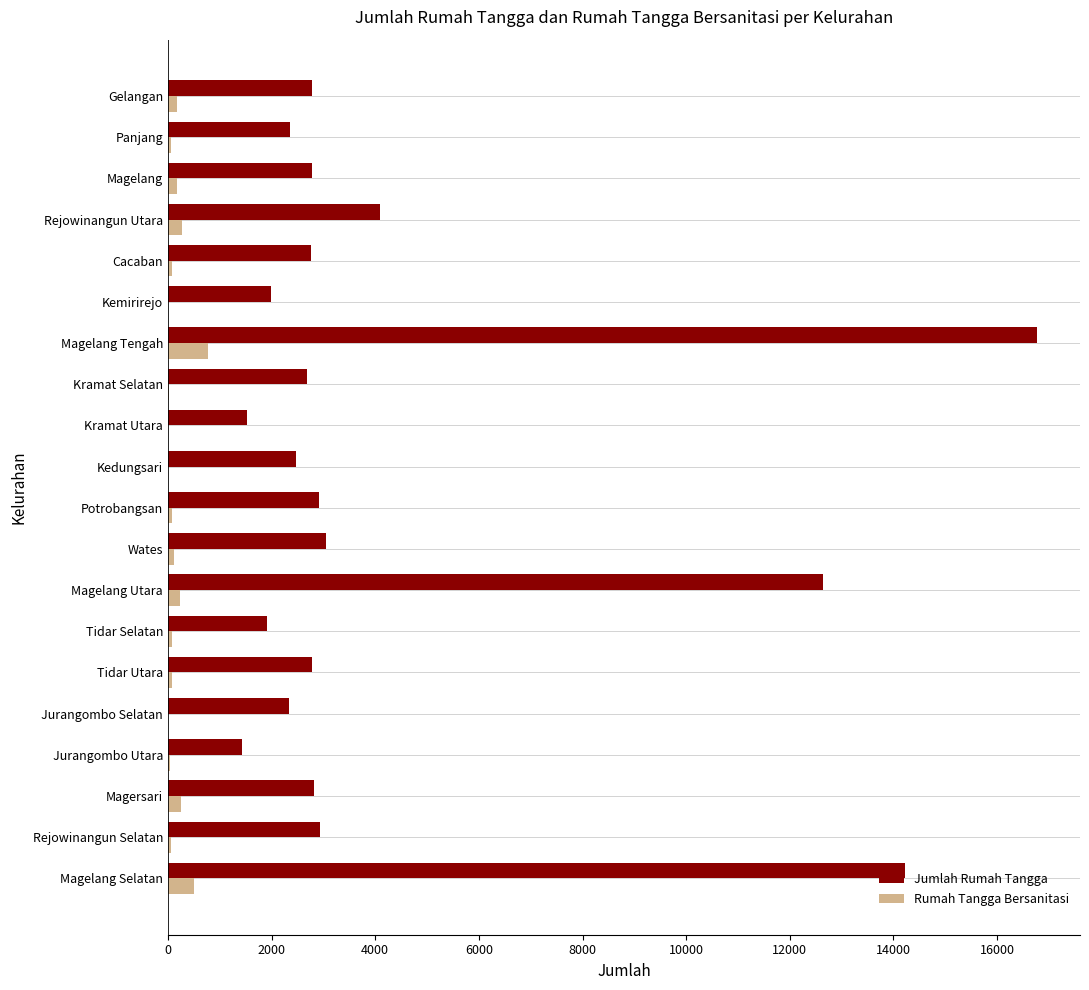

At which category is the sum across all series the highest?

Magelang Tengah